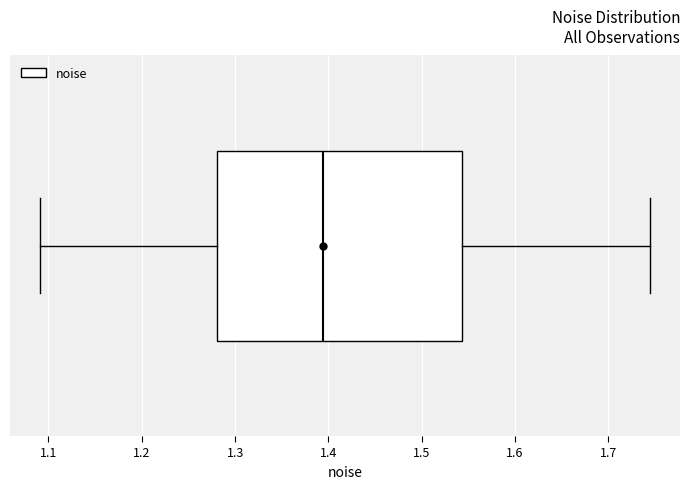

Transcribe this box plot: give where the median line is, the range the box spans, and where the two whiskers end, as read against the x-axis. The values are not printed on the chart, so give them approximately, as read against the axis.

median 1.39, box 1.28 to 1.54, whiskers 1.09 to 1.74